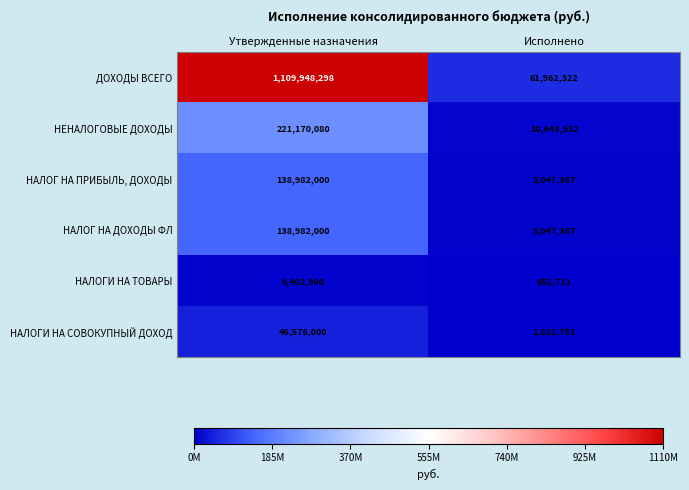

What is the sum of the НАЛОГ НА ПРИБЫЛЬ, ДОХОДЫ values at Утвержденные назначения and Исполнено?

144029367